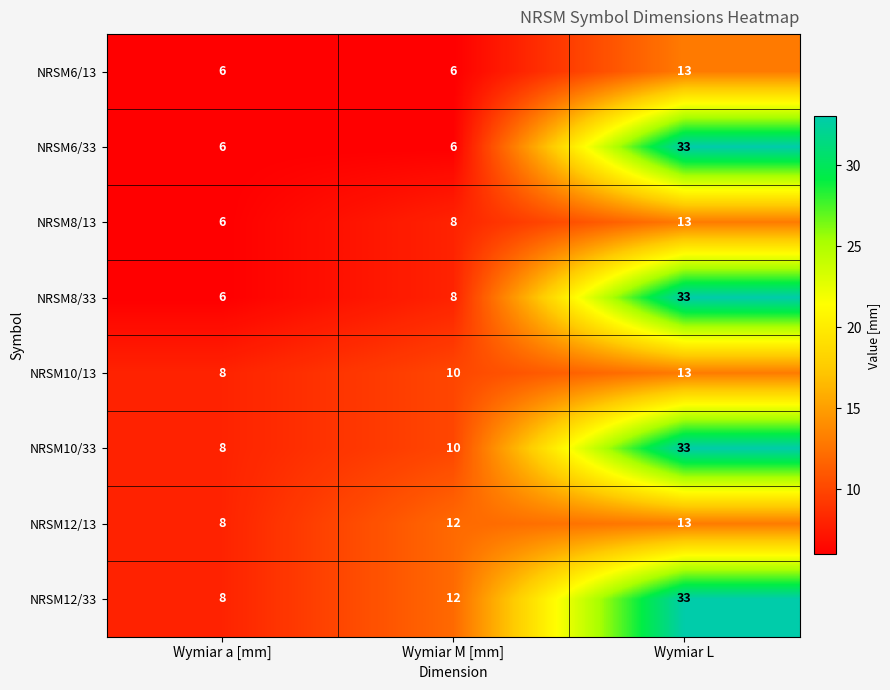

The value of NRSM8/33 at Wymiar L is 47. True or false?

False